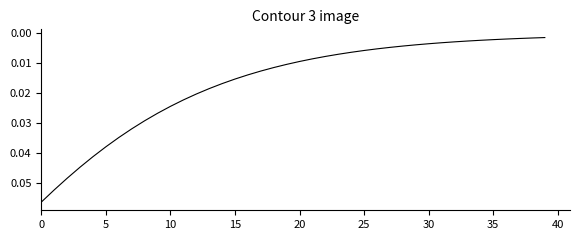

True or false: the data has more than 2 interior local peaks.

False